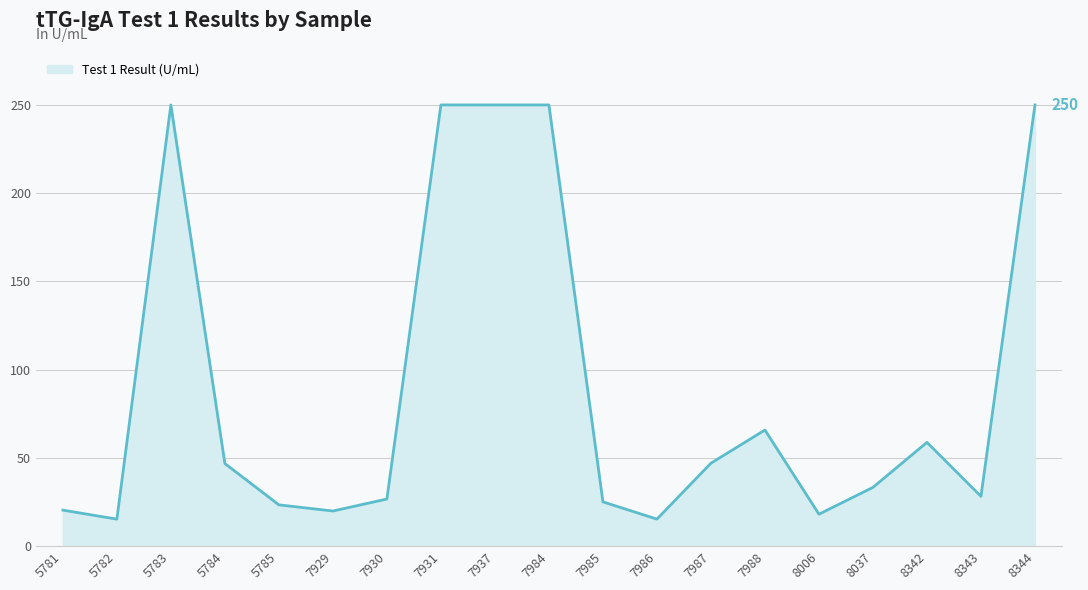

At which category does the data reach its first local peak?

5783